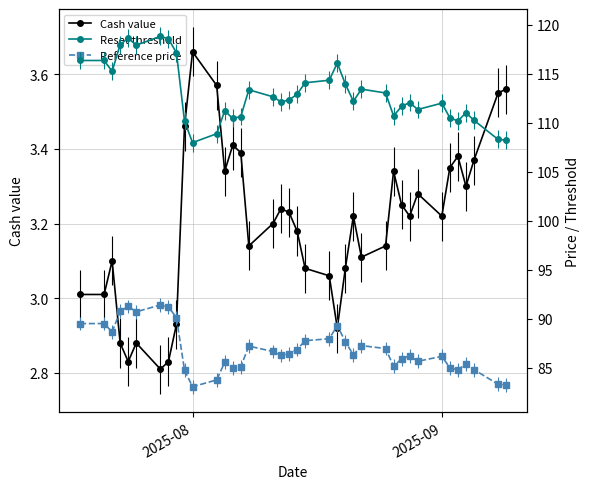

True or false: Cash value has more than 1 interior local peaks.

True